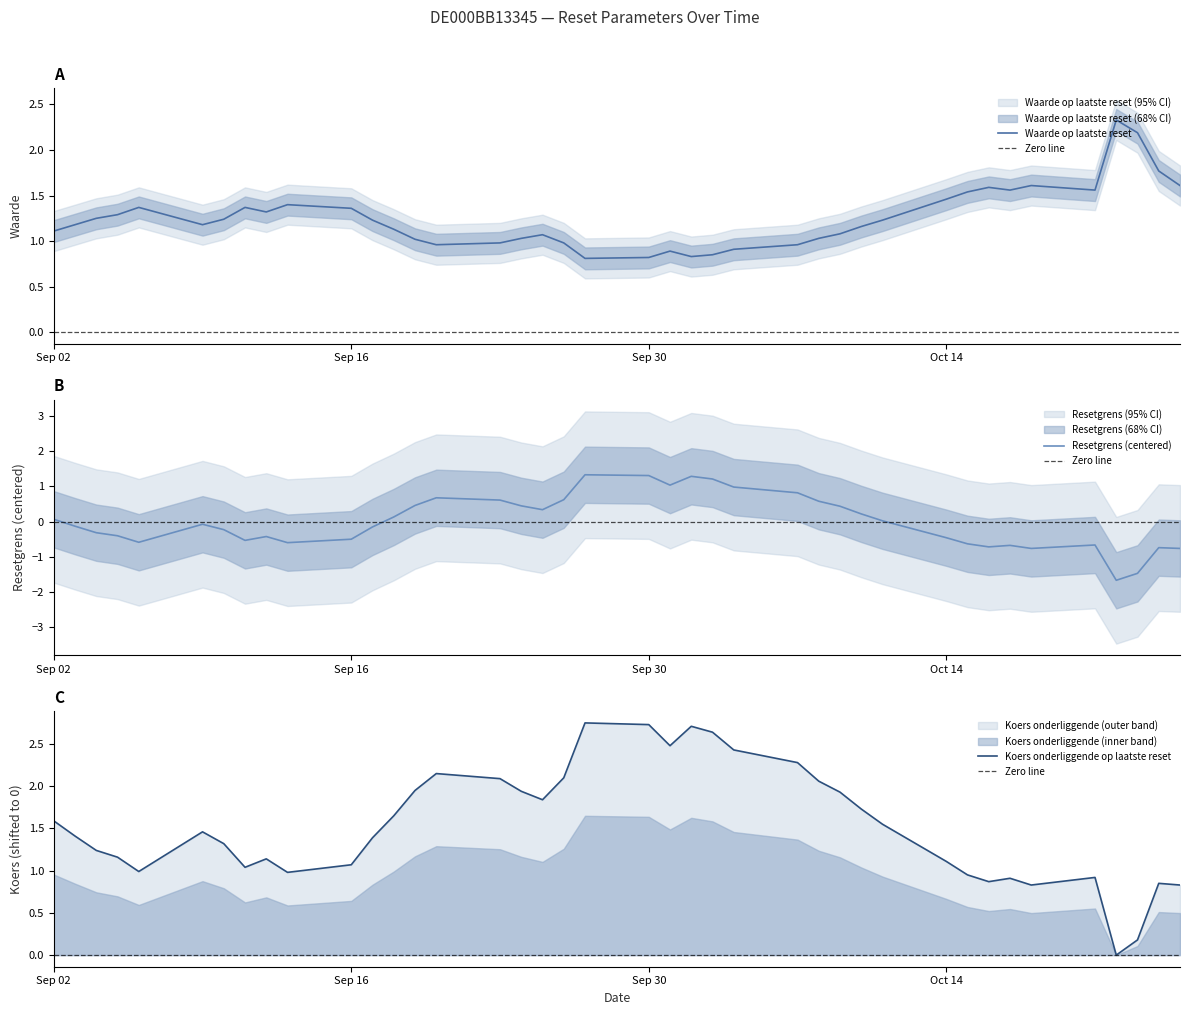

True or false: Waarde op laatste reset has a value of 2.3 at Sep 16.

False